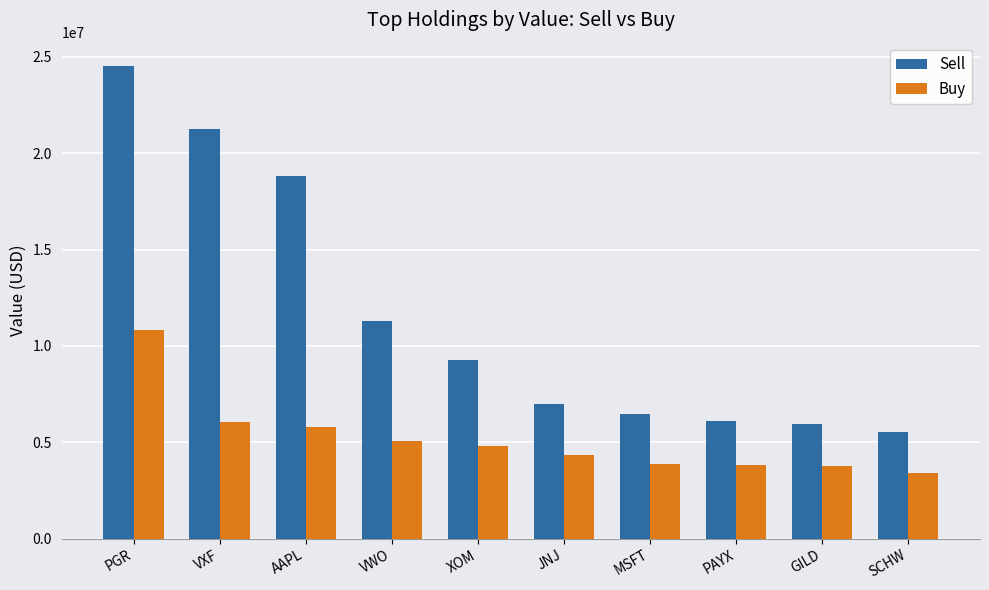

Rank the series at AAPL from highest to lowest value.

Sell, Buy